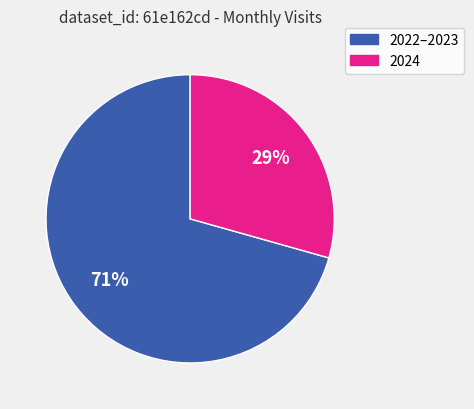

Count the number of slices in the pie.

2